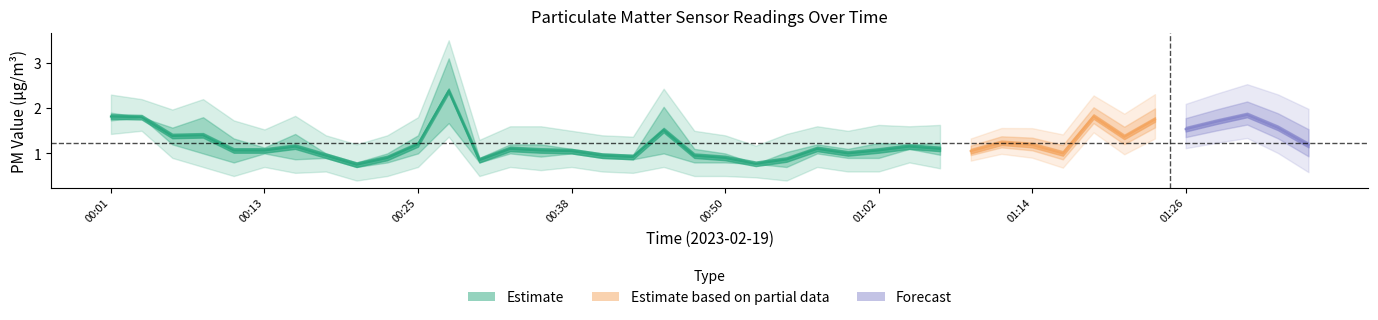

Which category has the lowest value across all series?

00:21